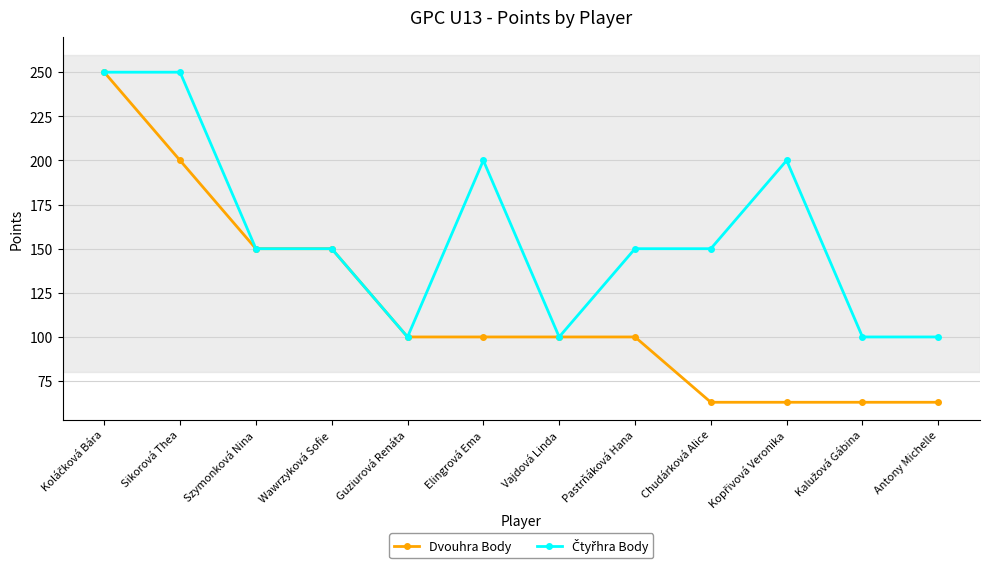

How many series are shown in this chart?

2